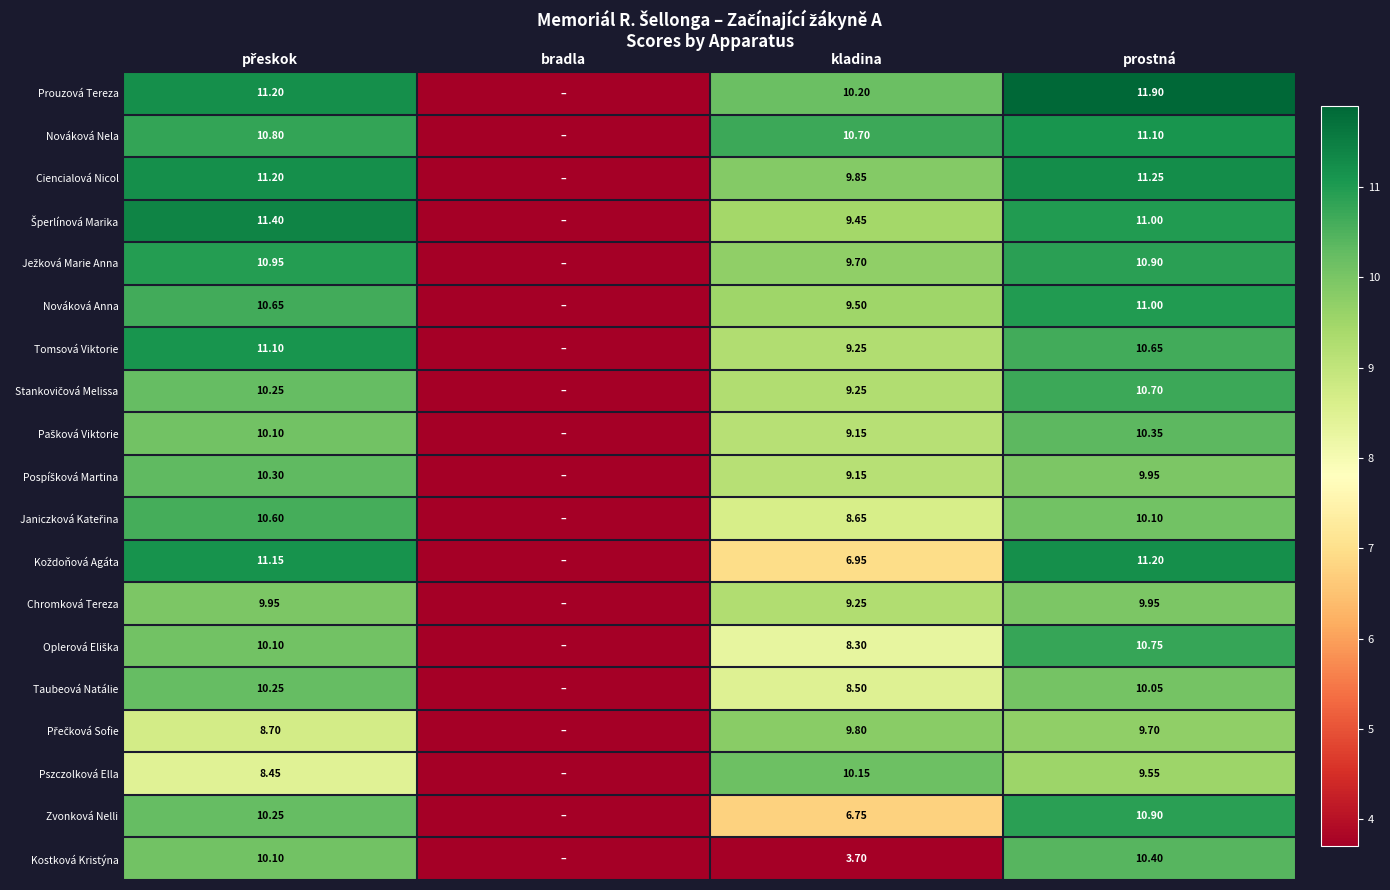

Between kladina and prostná, which series saw the biggest shift?

Kostková Kristýna